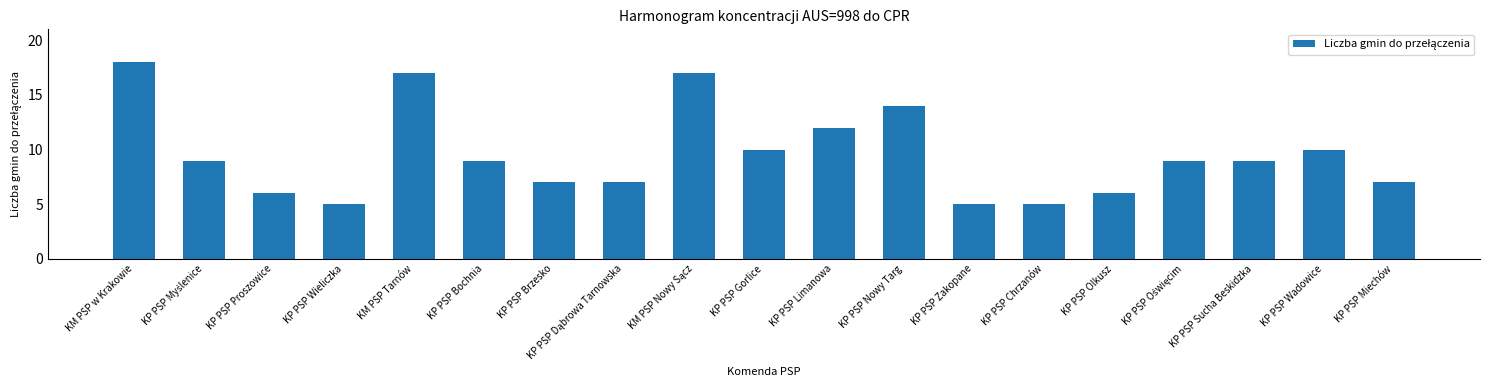

Are the bars grouped side by side (vs. stacked)?

No